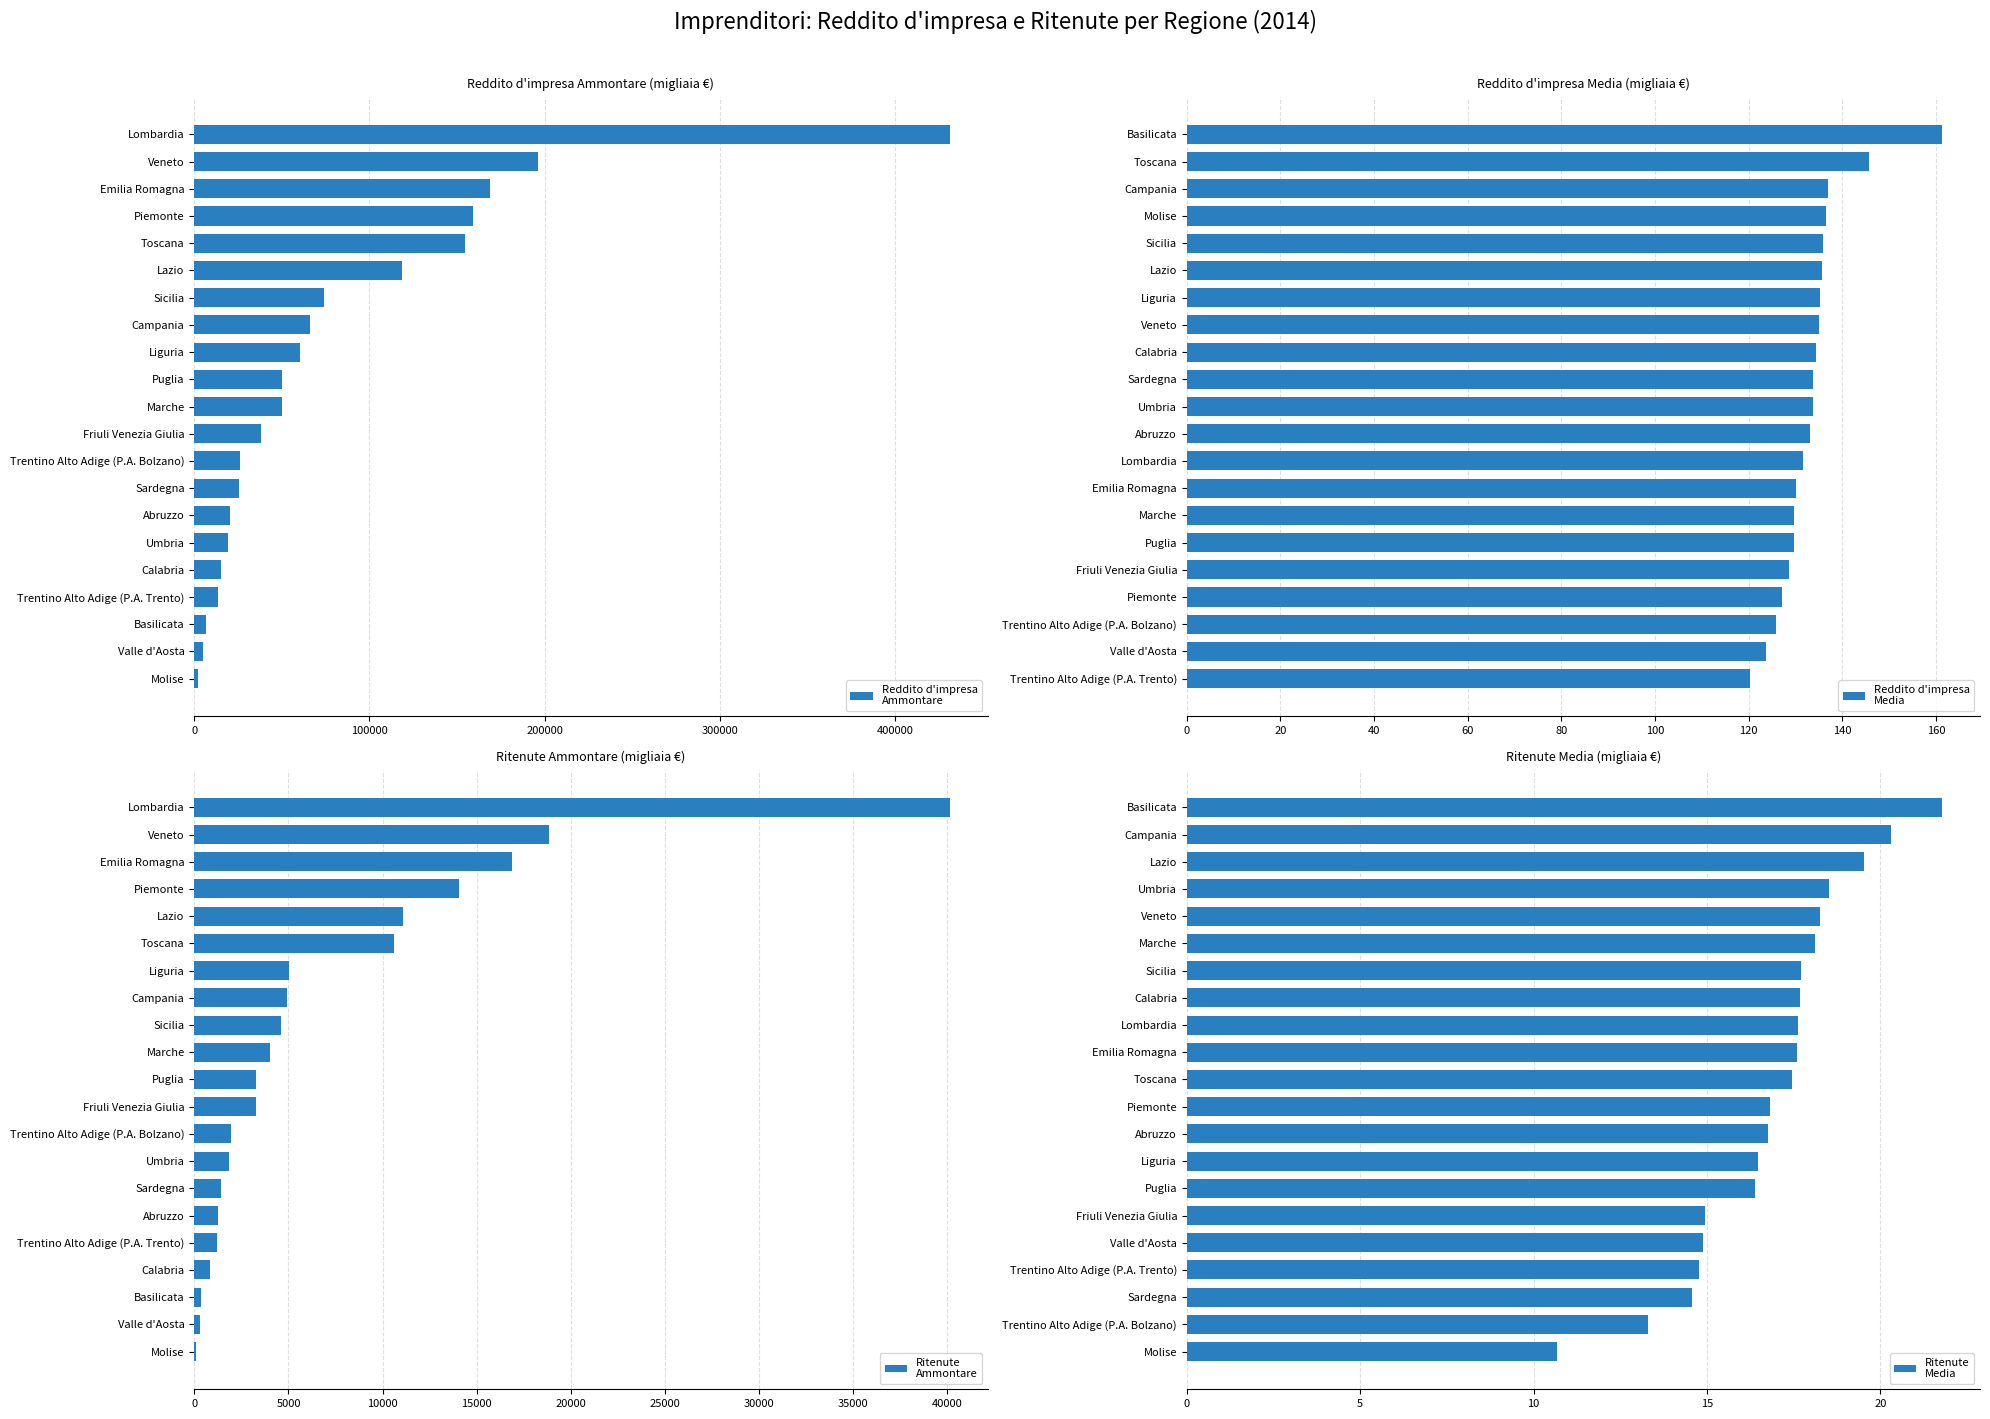

Reading right to left, extract all data points from this chart.

Reddito d'impresa
Ammontare: 431300.0	195948.0	169013.0	159117.0	154628.0	118601.0	73931.0	66005.0	60161.0	49908.0	49823.0	38078.0	26155.0	25420.0	20370.0	19247.0	15465.0	13703.0	6937.0	4698.0	2320.0
Reddito d'impresa
Media: 161.3	145.7	136.9	136.5	135.9	135.7	135.2	134.9	134.5	133.8	133.7	133.1	131.6	130.1	129.8	129.6	128.6	127.1	125.8	123.6	120.2
Ritenute
Ammontare: 40121.0	18817.0	16869.0	14053.0	11075.0	10581.0	5003.0	4912.0	4622.0	4036.0	3277.0	3269.0	1943.0	1814.0	1413.0	1258.0	1226.0	813.0	348.0	312.0	64.0
Ritenute
Media: 21.8	20.3	19.5	18.5	18.2	18.1	17.7	17.7	17.6	17.6	17.5	16.8	16.8	16.5	16.4	14.9	14.9	14.8	14.6	13.3	10.7